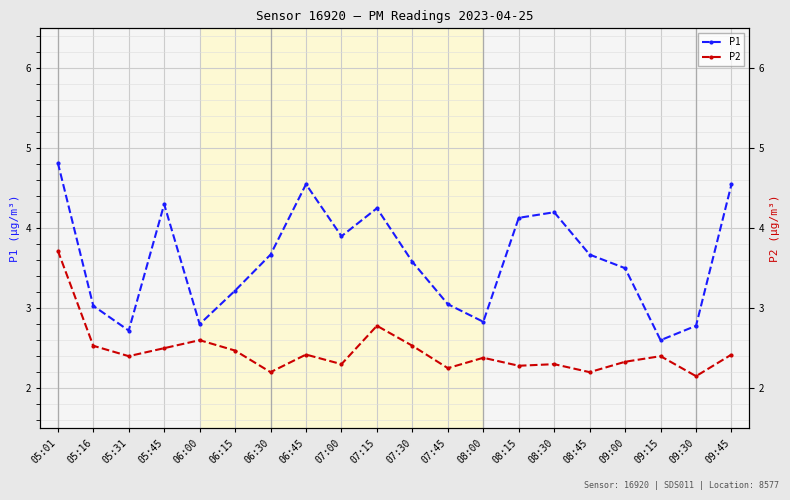

The value of P2 at 09:30 is 3.3. True or false?

False